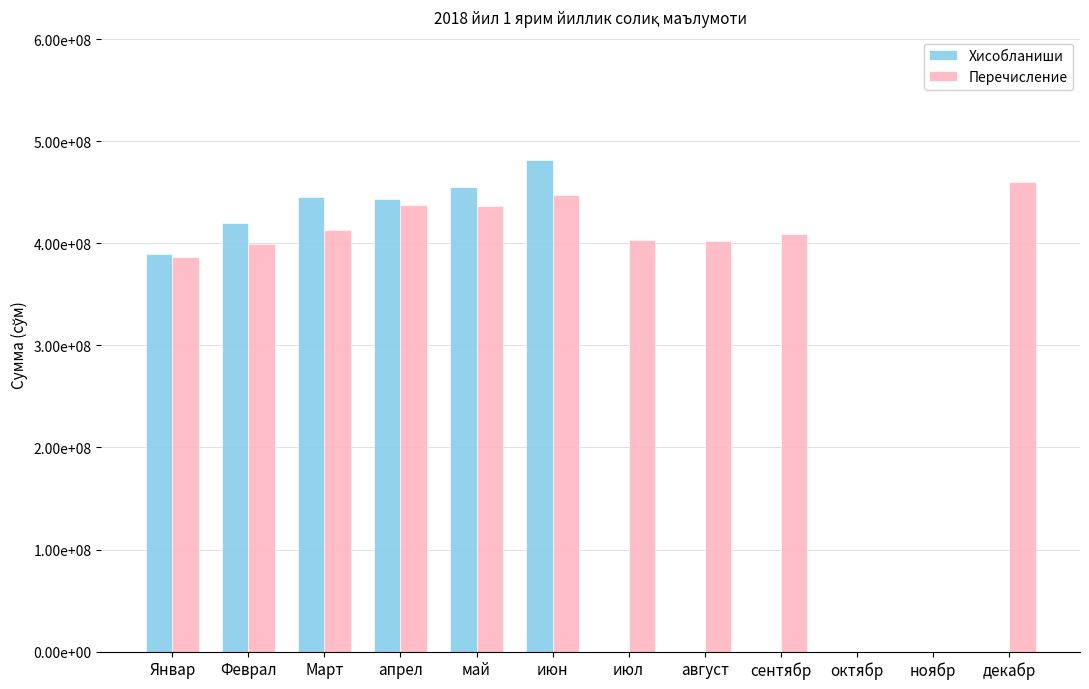

At how many categories does at least one series exceed 332391733?

10